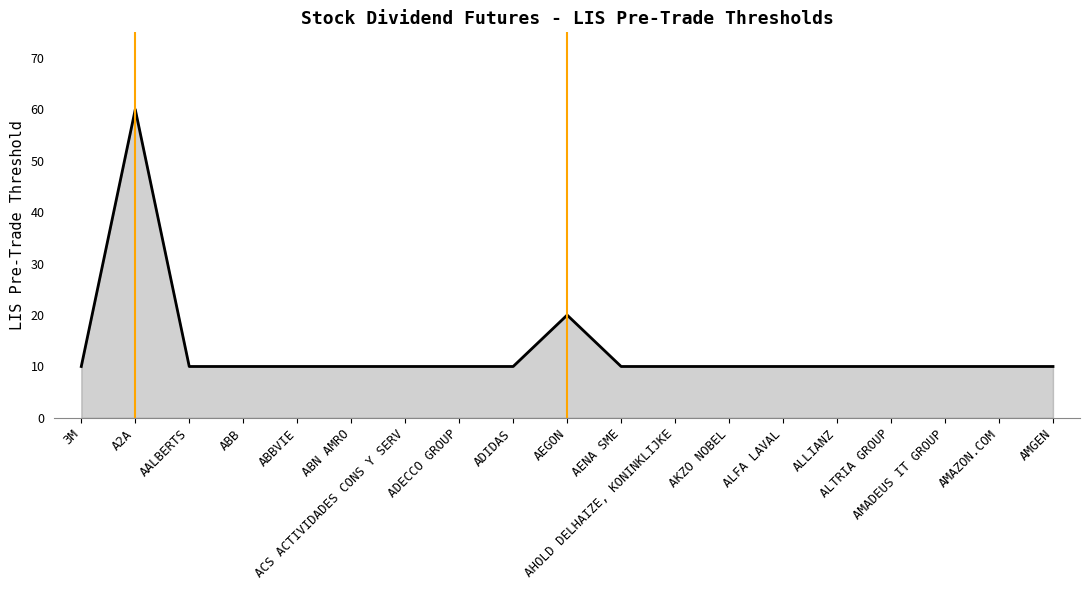

What is the minimum value shown in the chart?

10